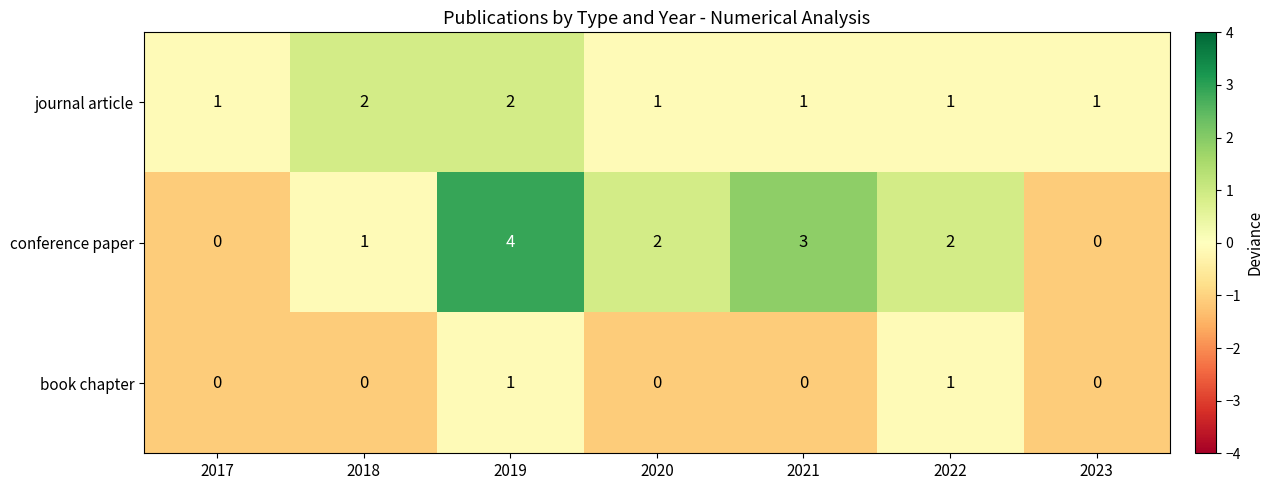

Reading left to right, extract all data points from this chart.

journal article: 1	2	2	1	1	1	1
conference paper: 0	1	4	2	3	2	0
book chapter: 0	0	1	0	0	1	0